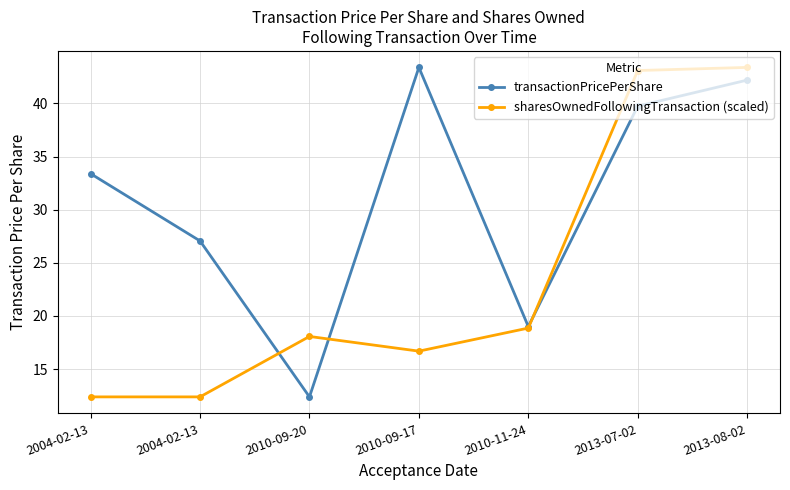

What is the spread (max minus min) of values at 2010-09-17?

26.7